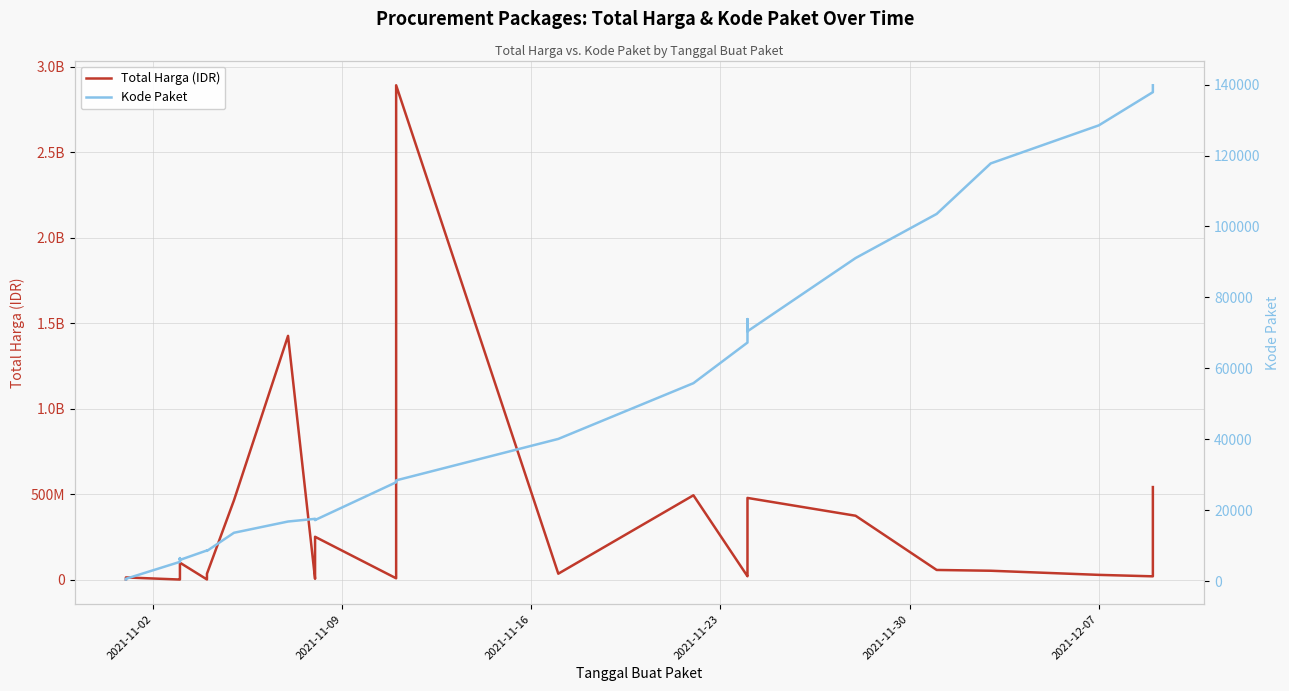

True or false: Total Harga (IDR) has a value of 48544070 at 24.

False